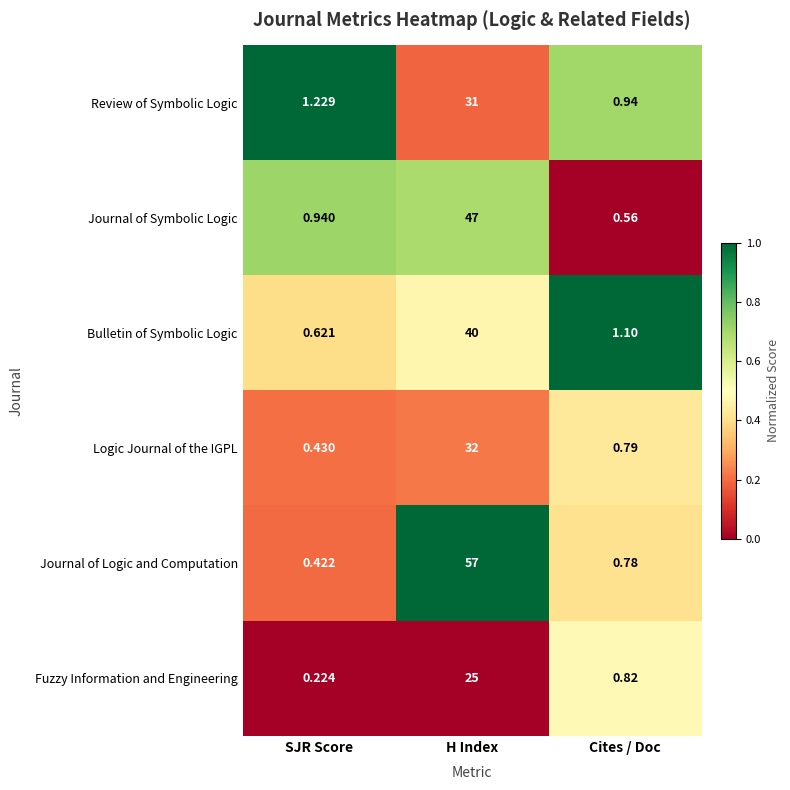

Which category has the highest value across all series?

H Index